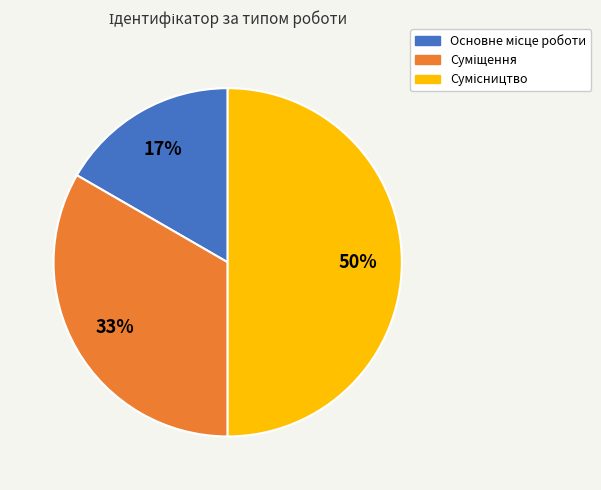

To the nearest percent, what is the difference between the largest and smallest slice percentages?

33%